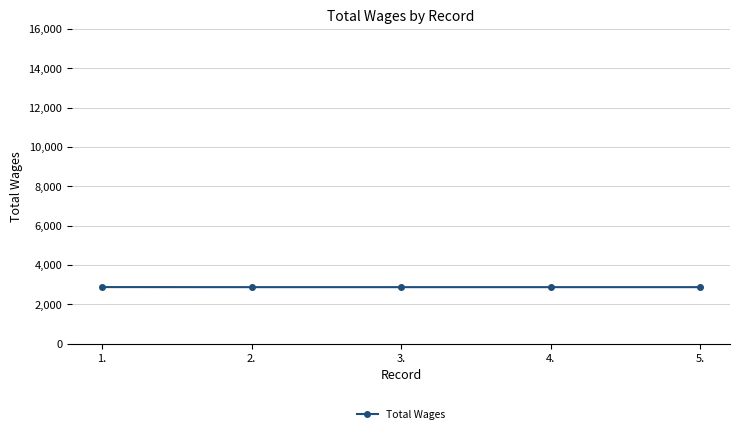

What is the greatest value displayed?

2883